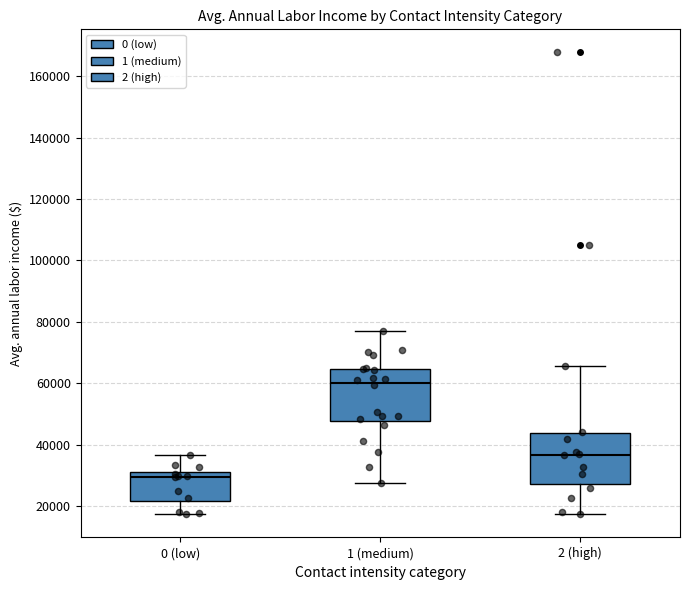

Where does the upper whisker of the box for 0 (low) end on the y-axis? The values are not printed on the chart, so give them approximately, as read against the axis.

36000